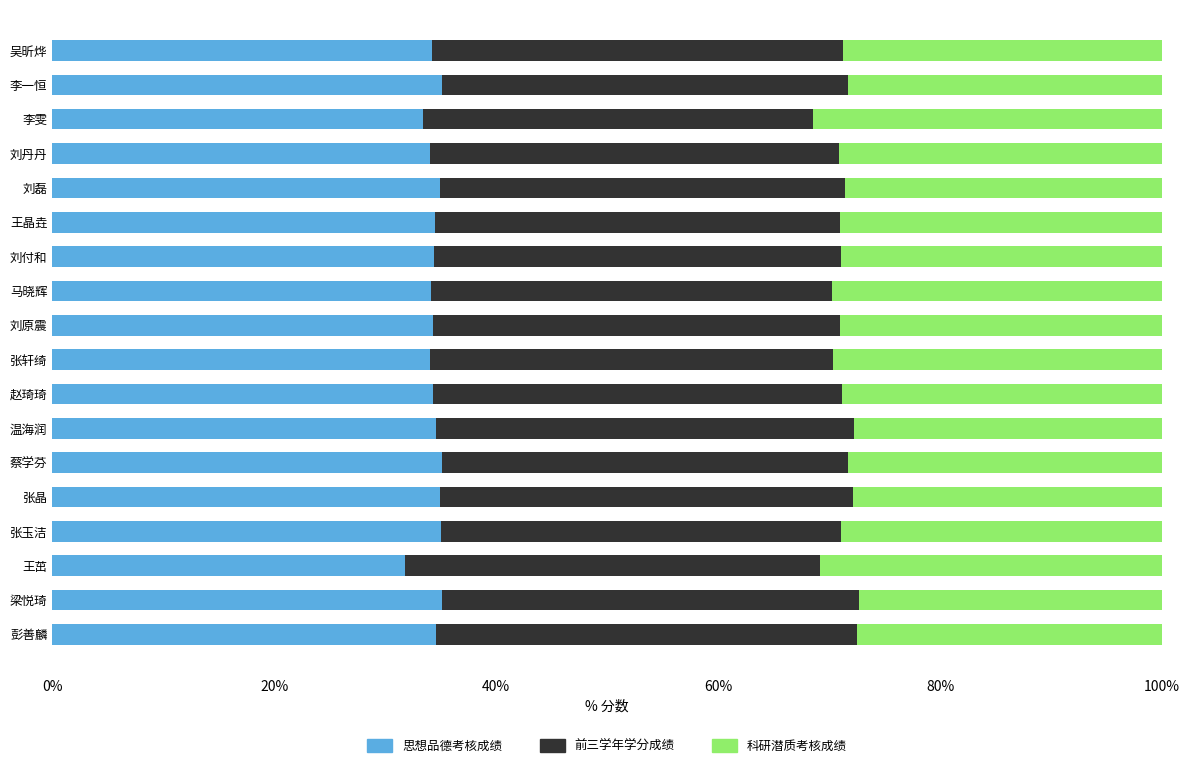

What is the total value across all series at 刘原震?

100.0